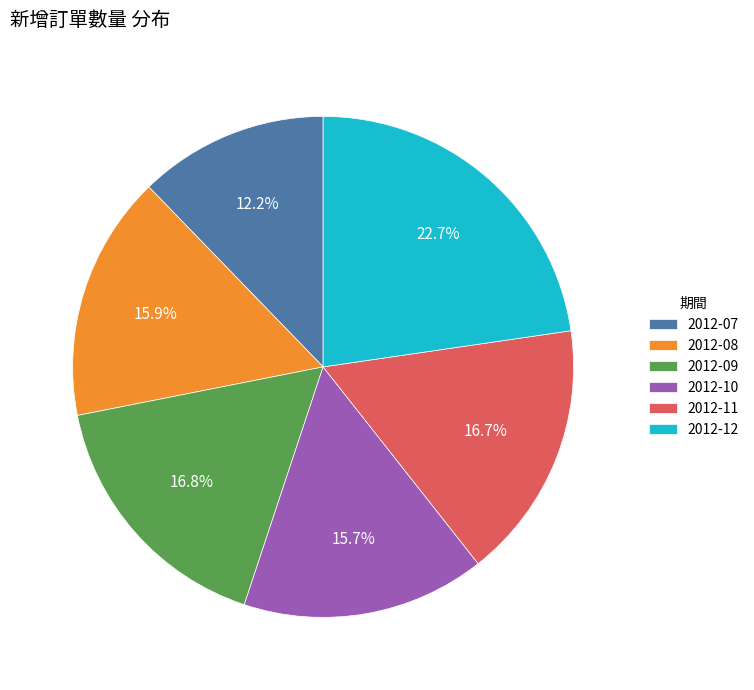

Does 2012-12 represent more than half of the total?

No